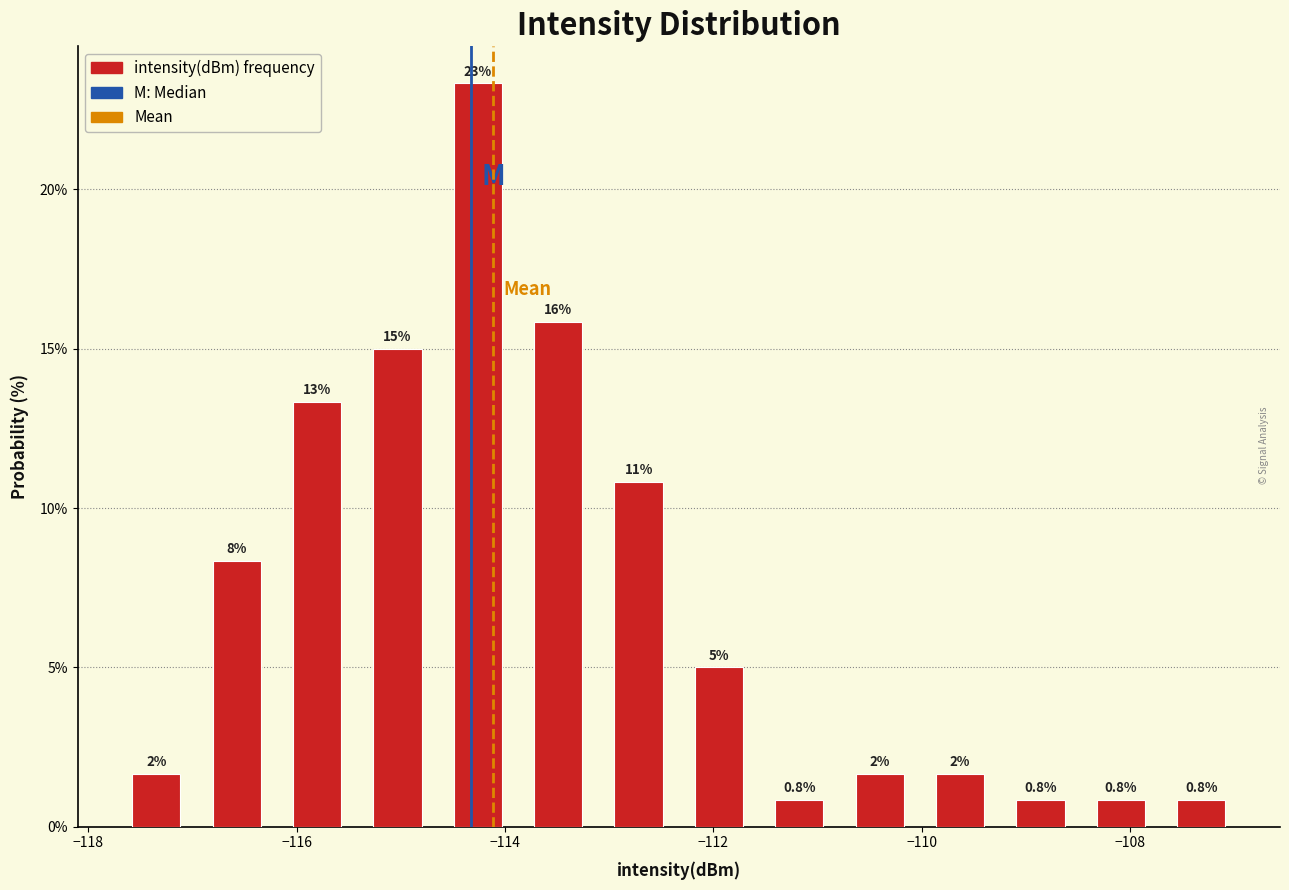

Around what value on the x-axis is the tallest bar? Give the approximate position of its centre, as read against the axis.

-114.2